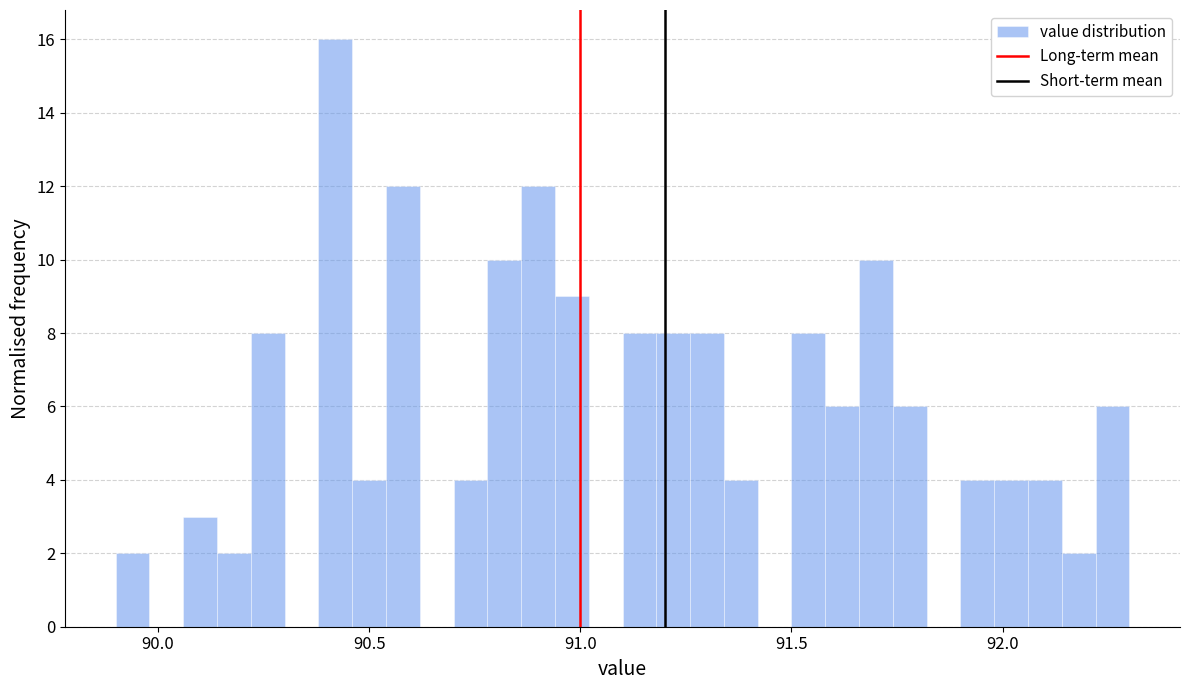

Around what value on the x-axis is the tallest bar? Give the approximate position of its centre, as read against the axis.

90.40